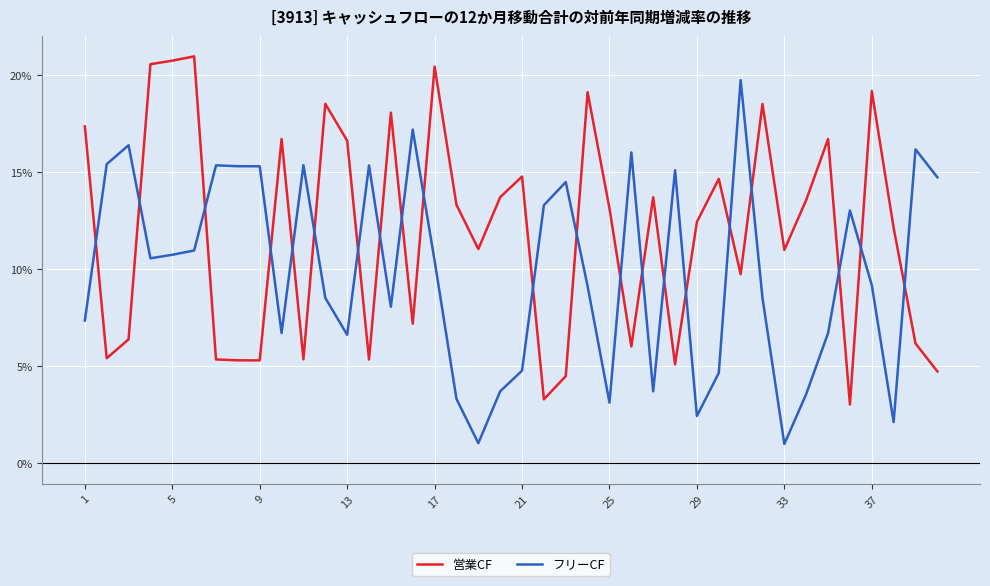

Does the chart have visible grid lines?

Yes